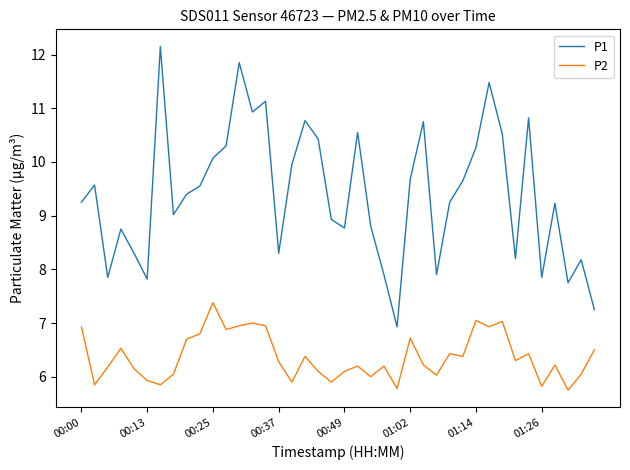

What is the difference between the maximum and minimum values in the P2 series?

1.6